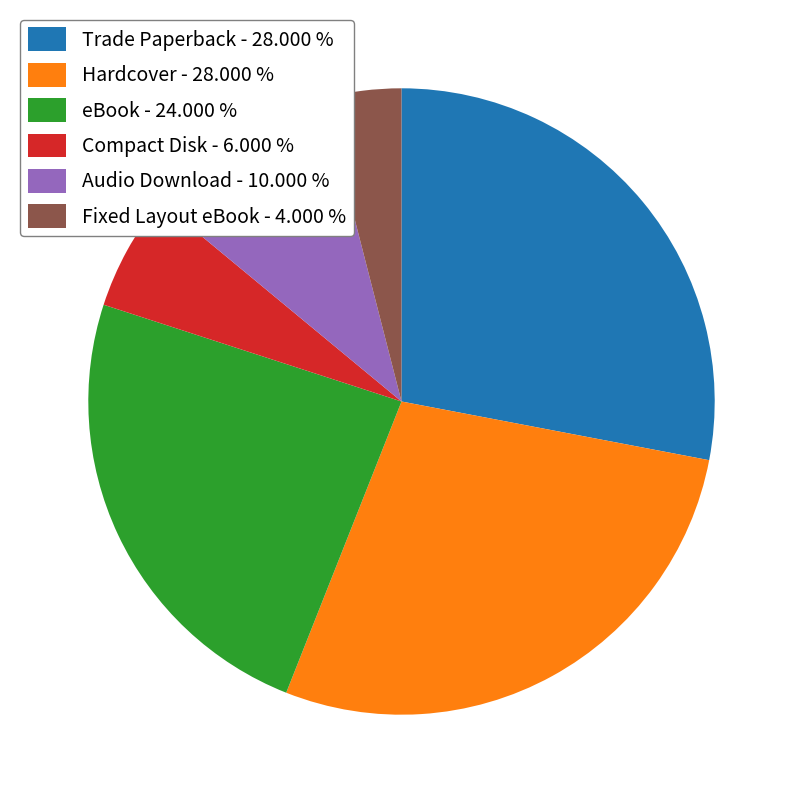

Does Compact Disk - 6.000 % represent more than half of the total?

No